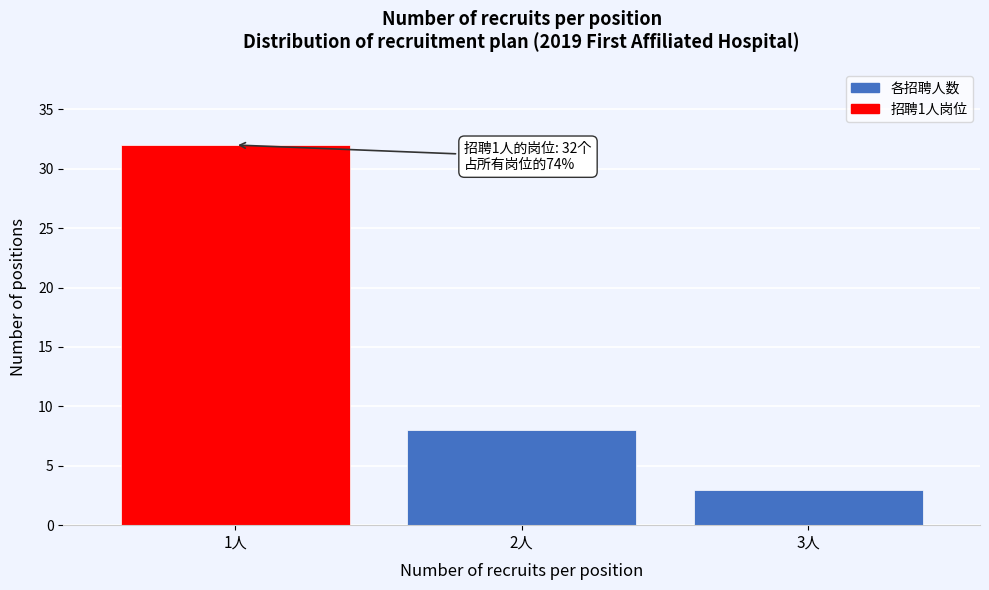

Reading left to right, what are all the values shown in this chart?

1人=32	2人=8	3人=3